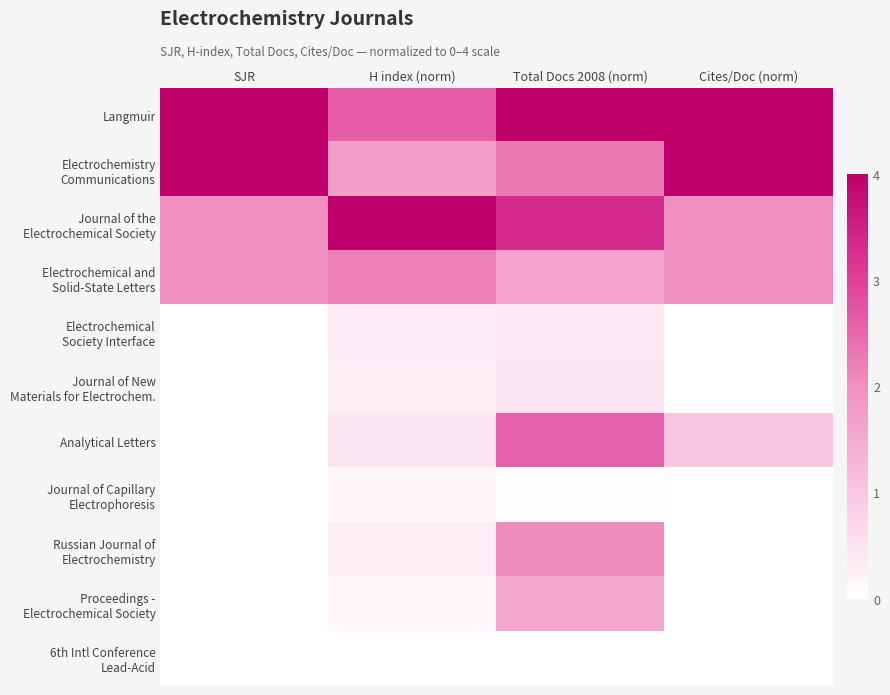

At which category is the sum across all series the highest?

Total Docs 2008 (norm)